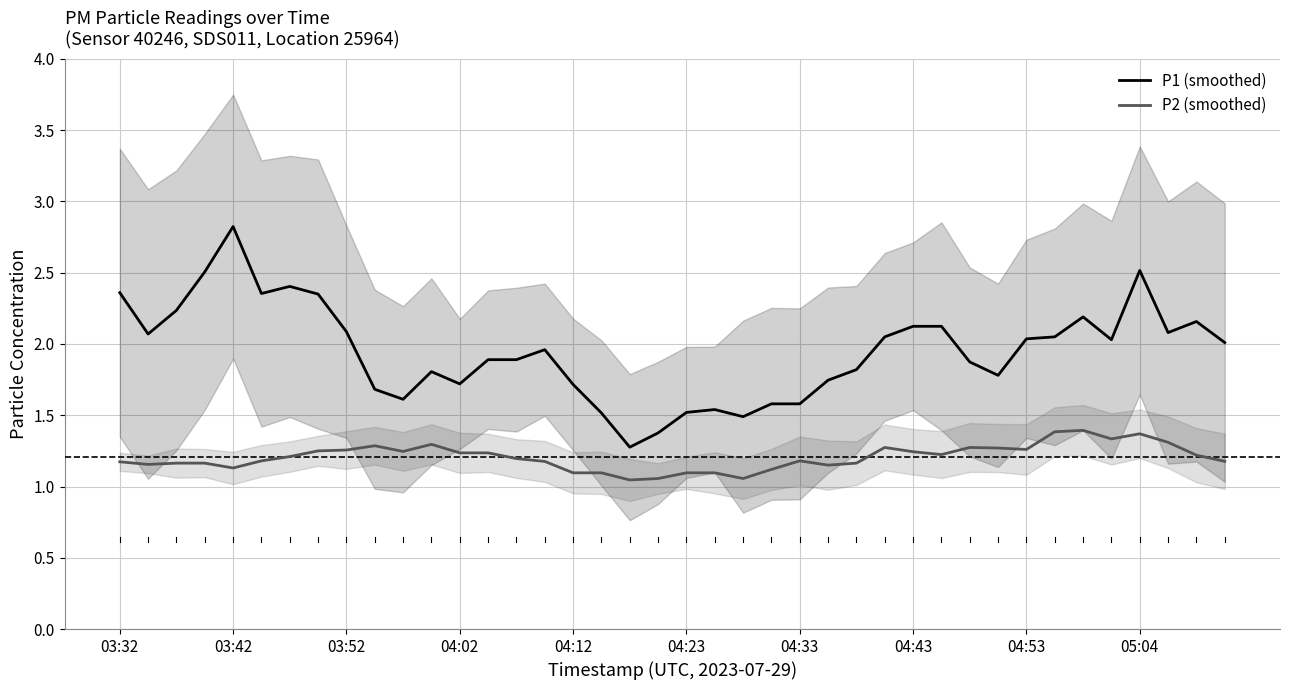

Is it true that P1 (smoothed) equals 1.1 at 05:04?

False